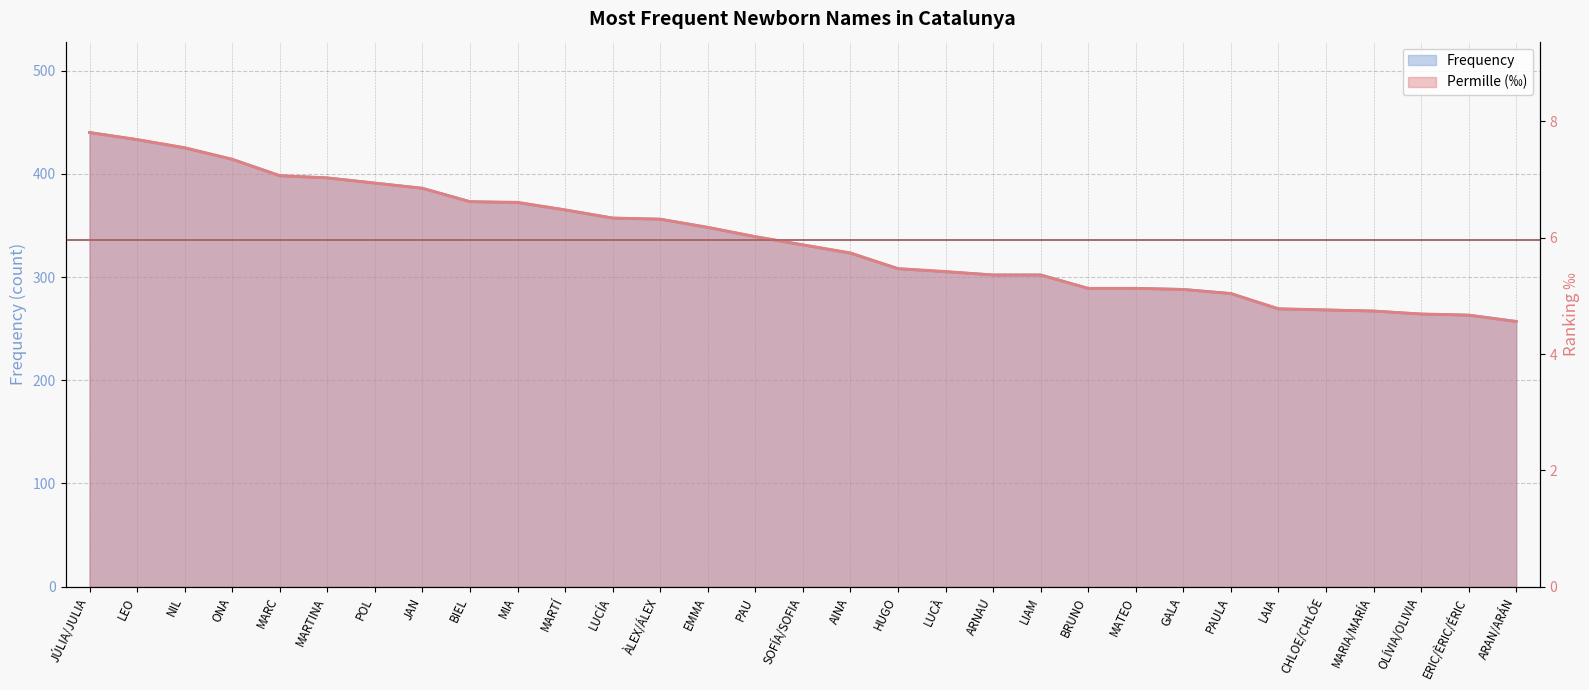

What is the value of the Permille (‰) point at the 21st from the left?

5.4